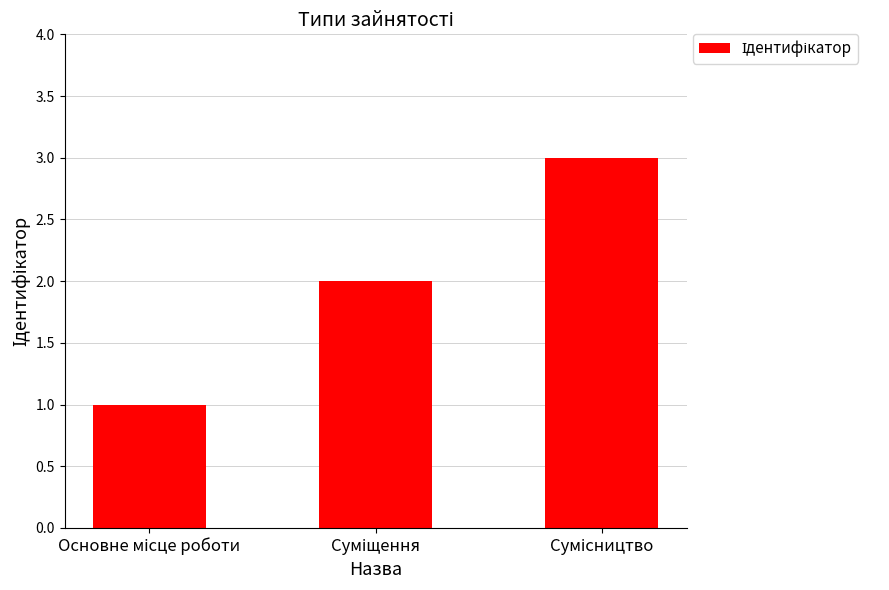

What is the smallest value displayed?

1